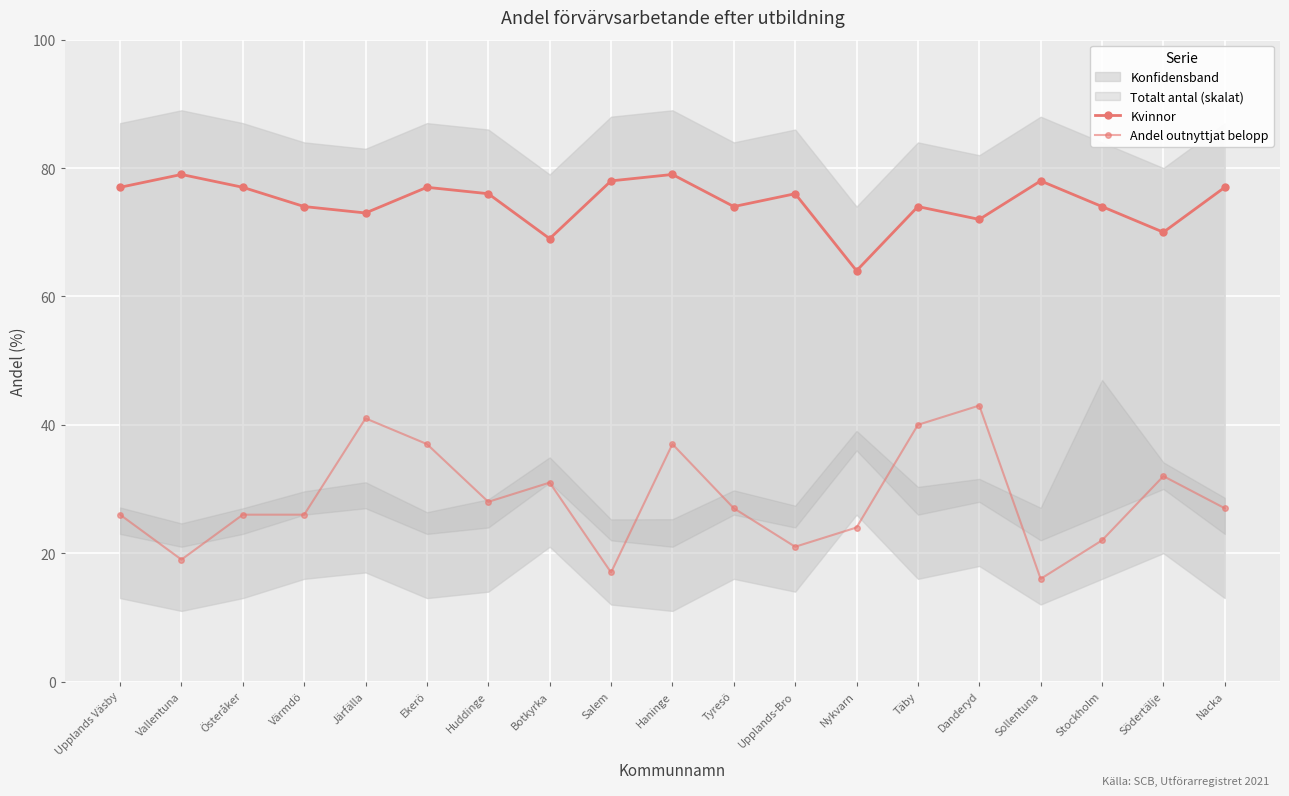

What value does the Andel outnyttjat belopp series have at Haninge, to the nearest 5?

35